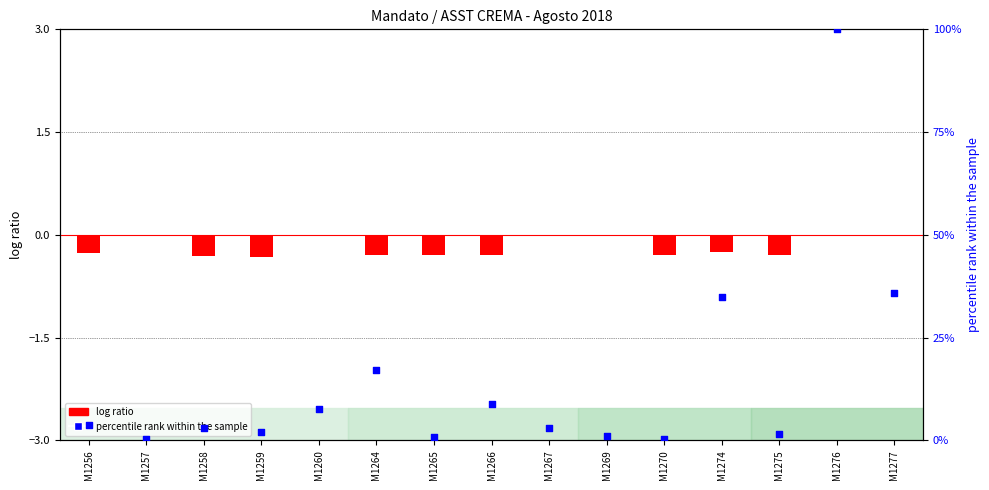

Is the value of percentile rank within the sample at M1277 greater than the value of log ratio at M1269?

Yes